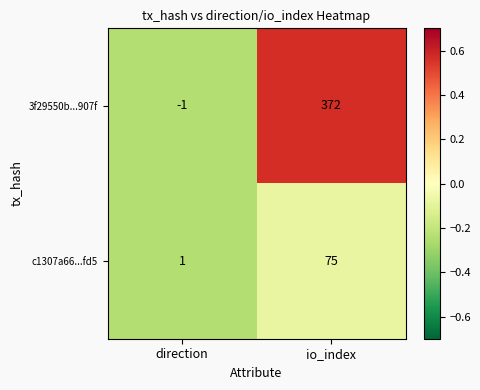

At which category is the sum across all series the highest?

io_index